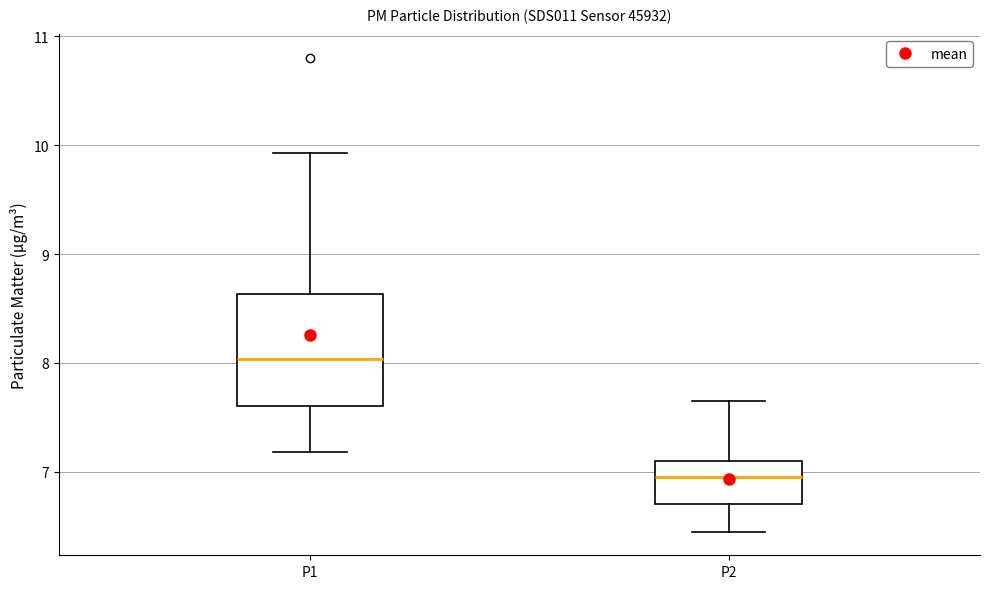

Where is the lower edge of the box for P2 on the y-axis? The values are not printed on the chart, so give them approximately, as read against the axis.

6.7